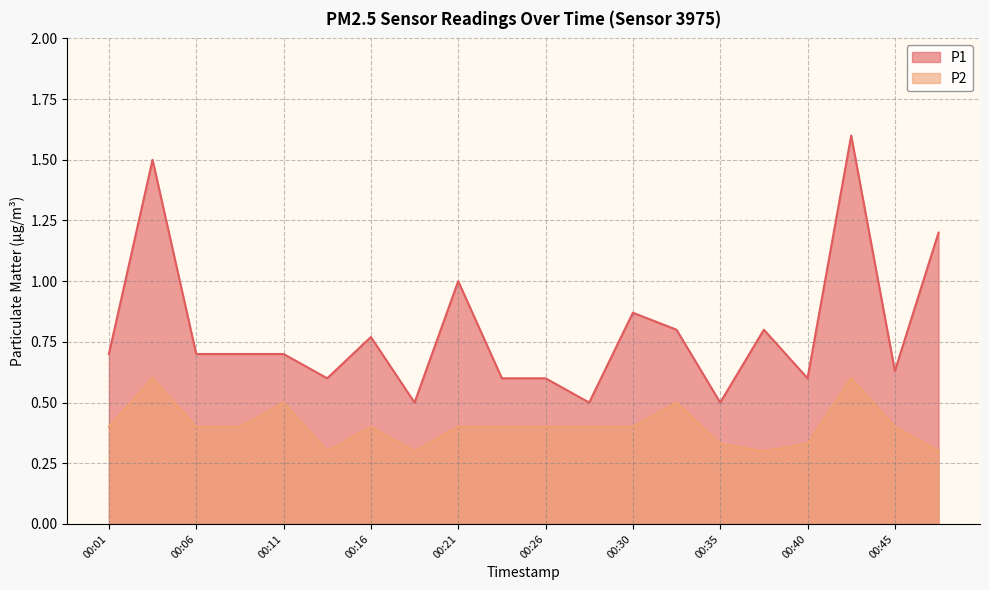

Reading right to left, what are all the values shown in this chart?

P1: 00:48=1.2	00:45=0.6	00:43=1.6	00:40=0.6	00:38=0.8	00:35=0.5	00:33=0.8	00:30=0.9	00:28=0.5	00:26=0.6	00:23=0.6	00:21=1.0	00:18=0.5	00:16=0.8	00:13=0.6	00:11=0.7	00:08=0.7	00:06=0.7	00:04=1.5	00:01=0.7
P2: 00:48=0.3	00:45=0.4	00:43=0.6	00:40=0.3	00:38=0.3	00:35=0.3	00:33=0.5	00:30=0.4	00:28=0.4	00:26=0.4	00:23=0.4	00:21=0.4	00:18=0.3	00:16=0.4	00:13=0.3	00:11=0.5	00:08=0.4	00:06=0.4	00:04=0.6	00:01=0.4